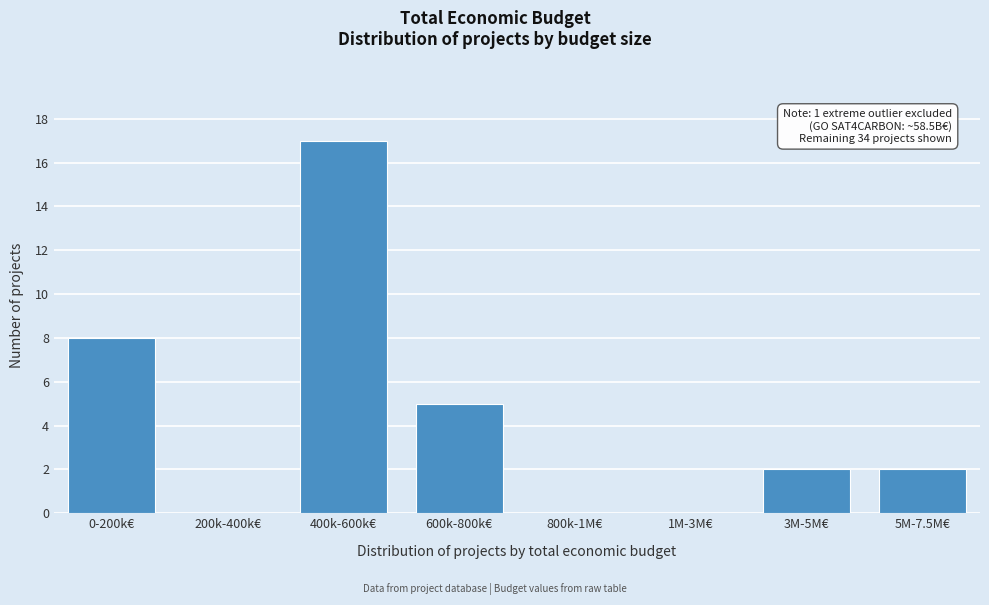

Reading right to left, list all the values displayed in this chart.

5M-7.5M€=2	3M-5M€=2	1M-3M€=0	800k-1M€=0	600k-800k€=5	400k-600k€=17	200k-400k€=0	0-200k€=8